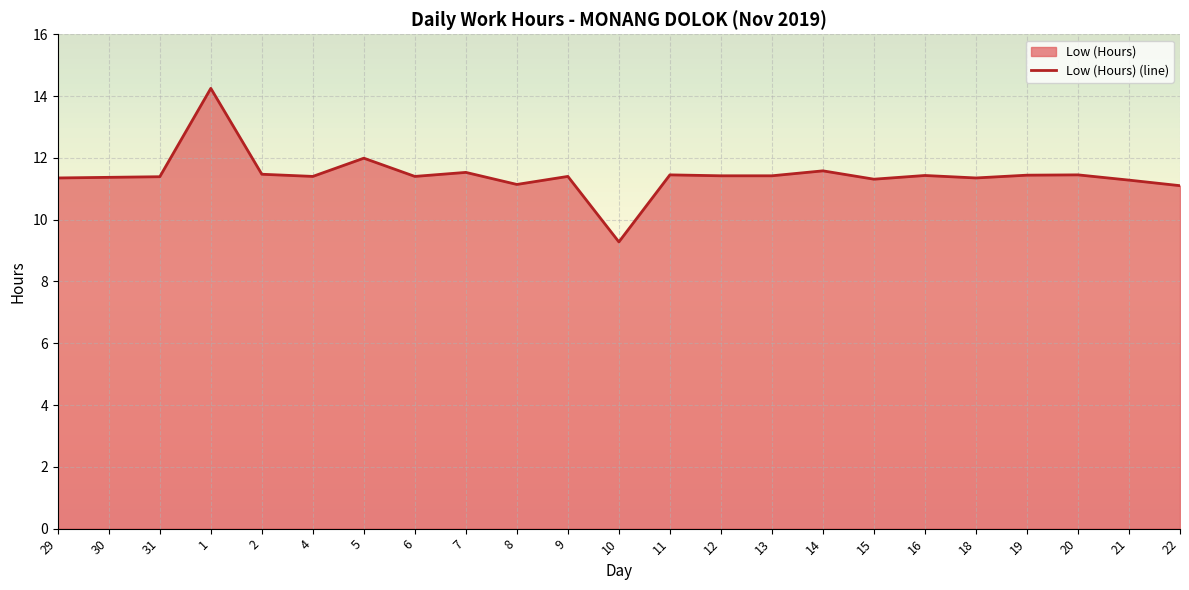

Reading left to right, list all the values displayed in this chart.

11.3	11.4	11.4	14.2	11.5	11.4	12.0	11.4	11.5	11.1	11.4	9.3	11.4	11.4	11.4	11.6	11.3	11.4	11.3	11.4	11.4	11.3	11.1